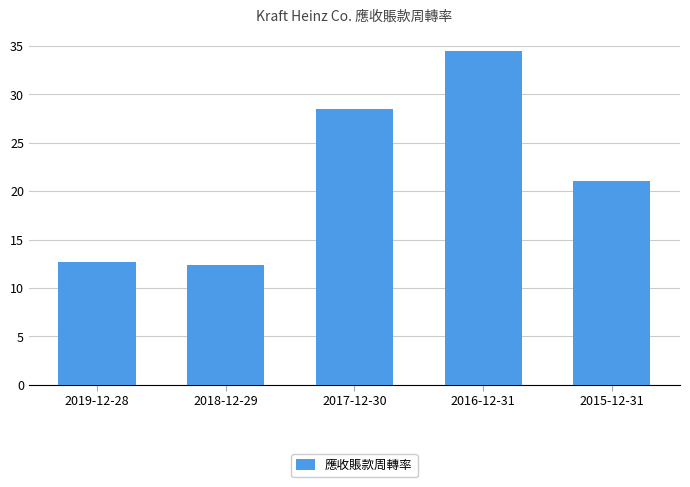

The value at 2018-12-29 is 5.8. True or false?

False